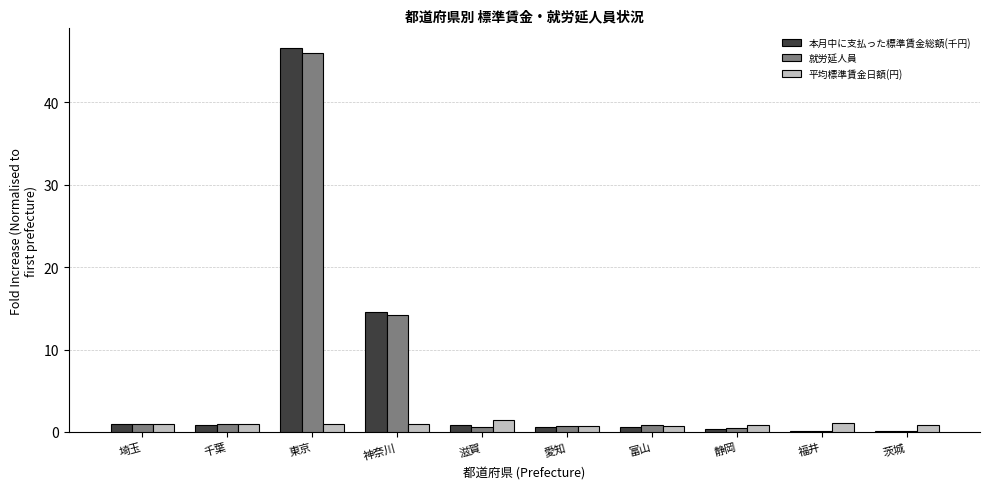

Which series changed the most between 東京 and 静岡?

本月中に支払った標準賃金総額(千円)